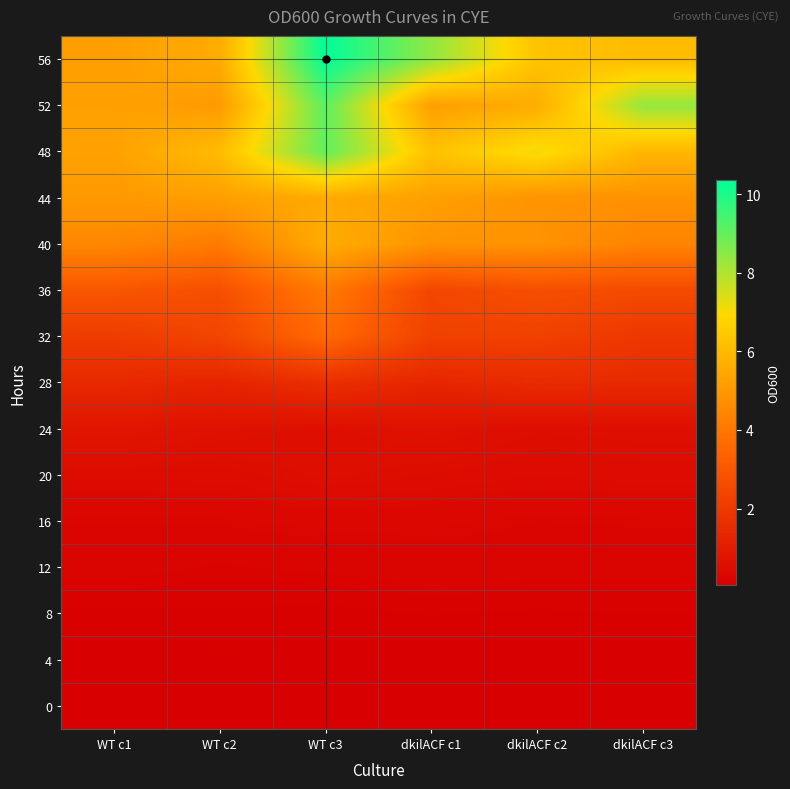

Count the number of categories in the chart.

6